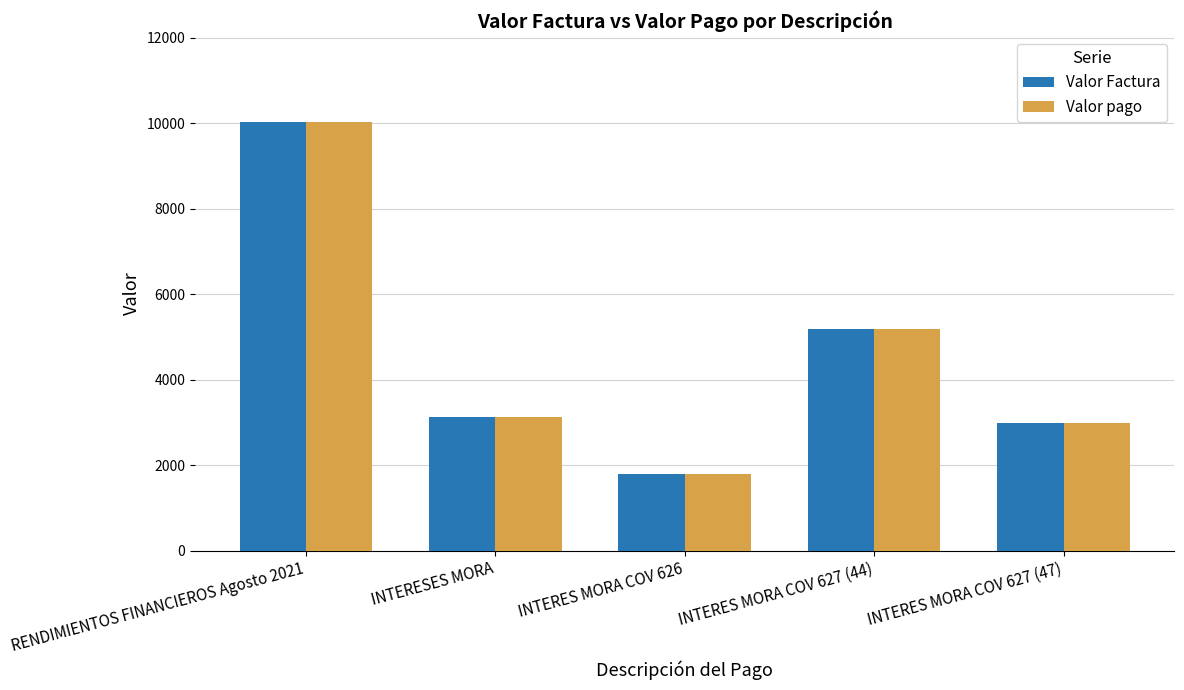

What is the difference between the maximum and minimum values in the Valor pago series?

8231